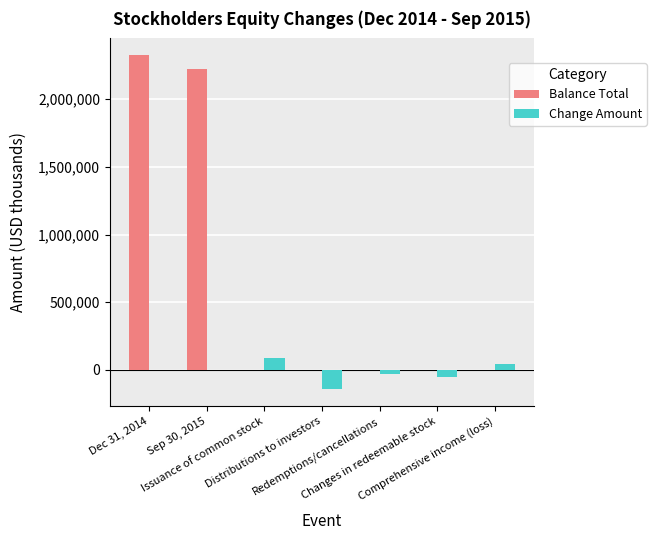

The Balance Total series shows -1101962 at Distributions to investors. True or false?

False